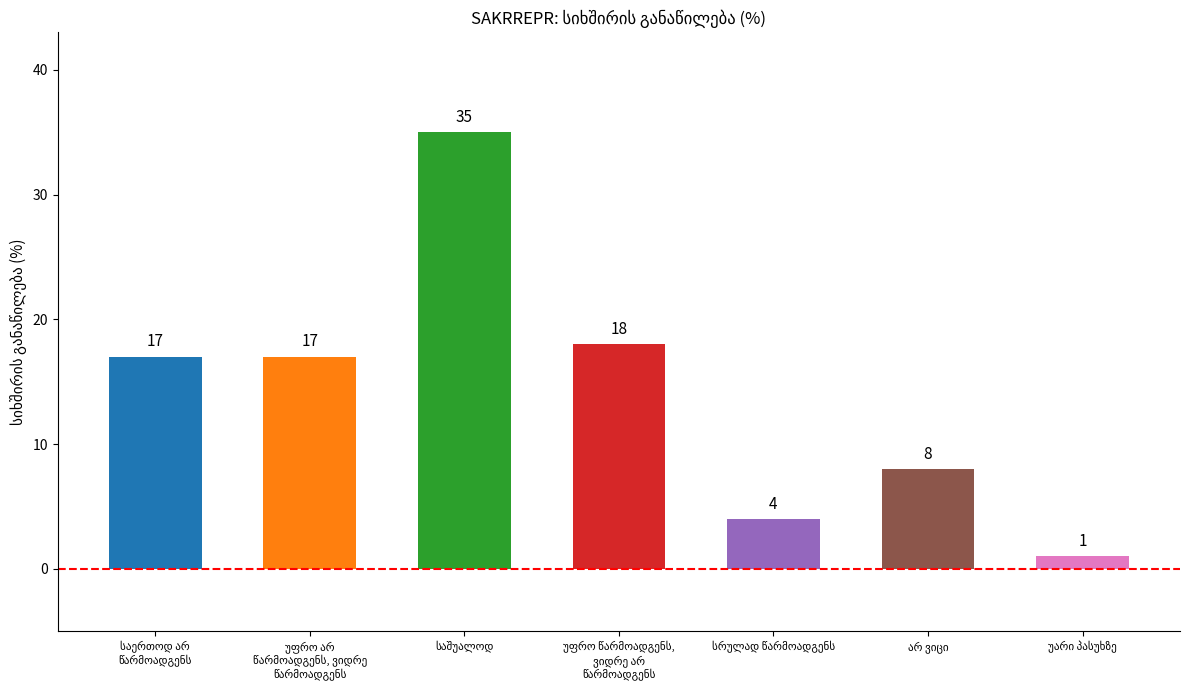

What is the greatest value displayed?

35